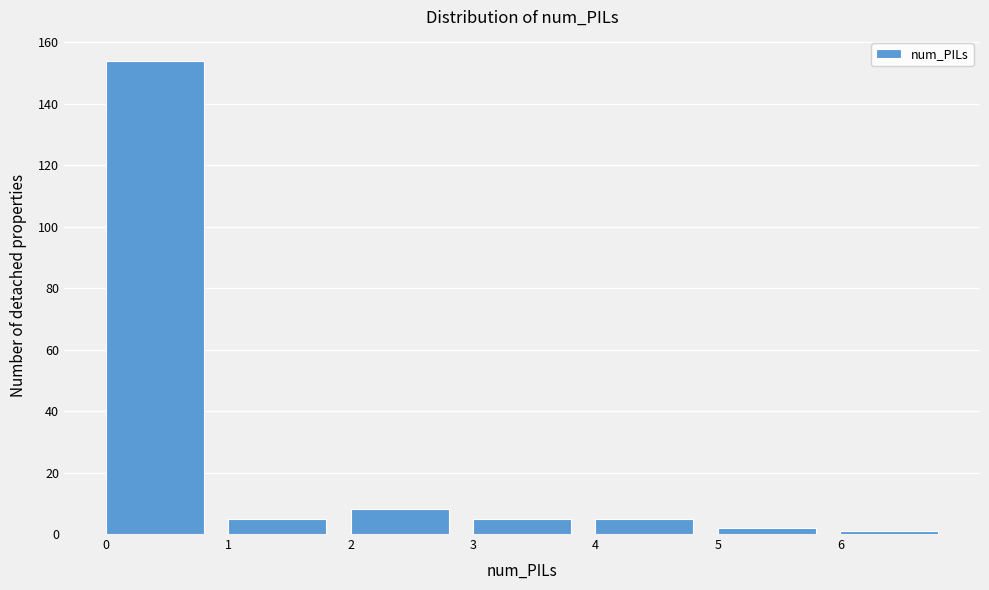

How tall is the bar that spans 2 to 3 on the x-axis? The values are not printed on the chart, so give them approximately, as read against the axis.

8